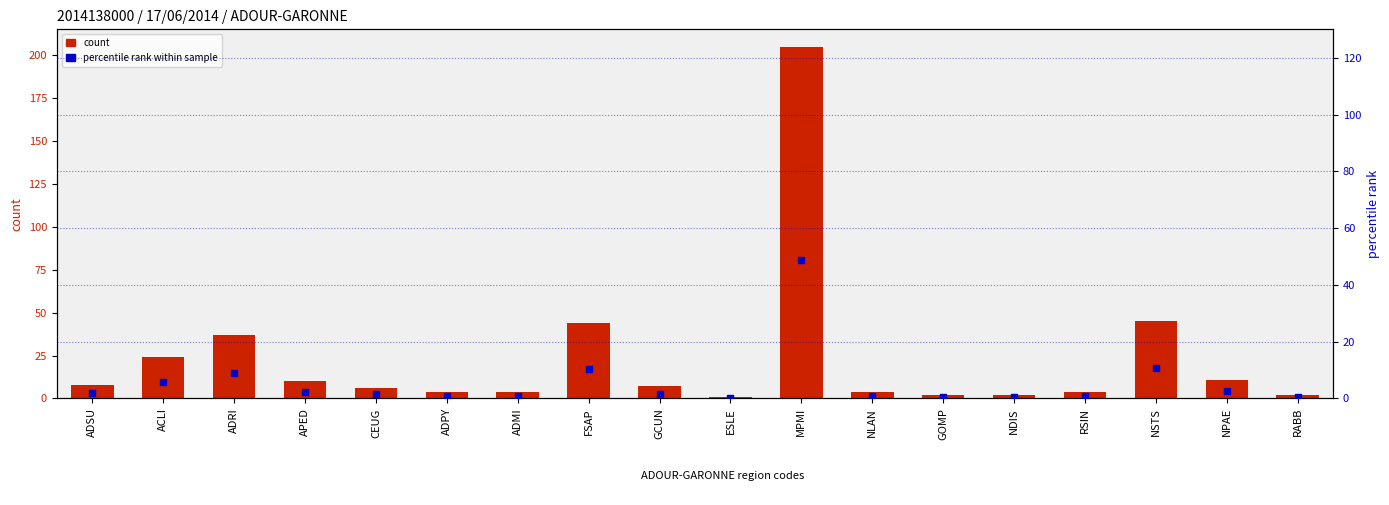

Is the value of percentile rank within sample at RSIN greater than the value of count at RABB?

No